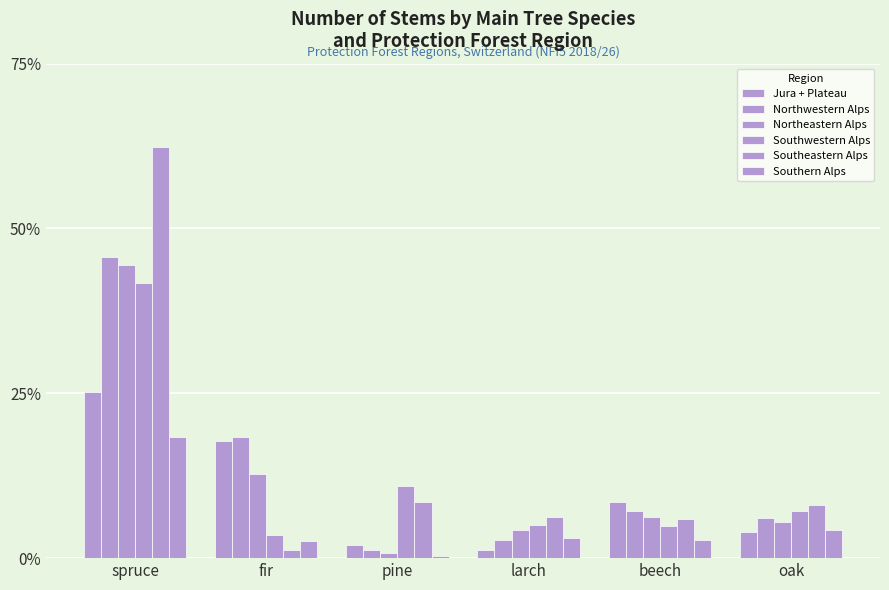

Between pine and oak, which series saw the biggest shift?

Northwestern Alps